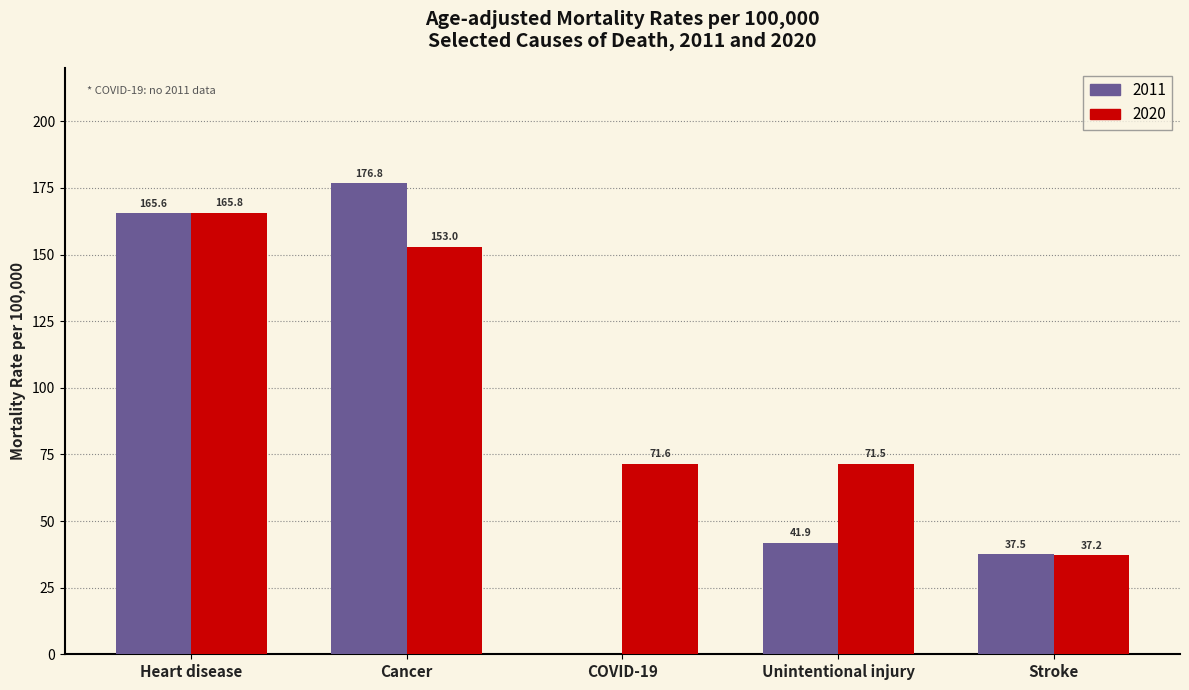

Which series has the widest spread of values?

2011